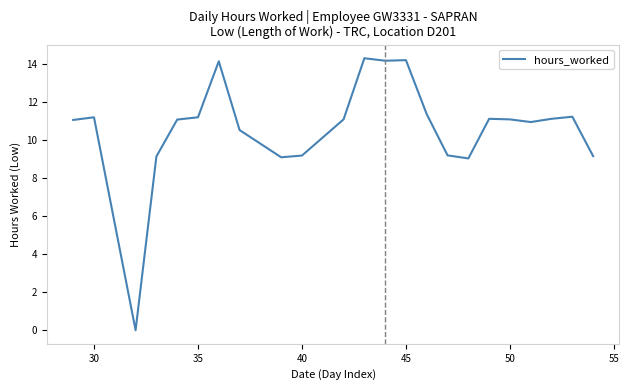

What is the maximum value shown in the chart?

14.3